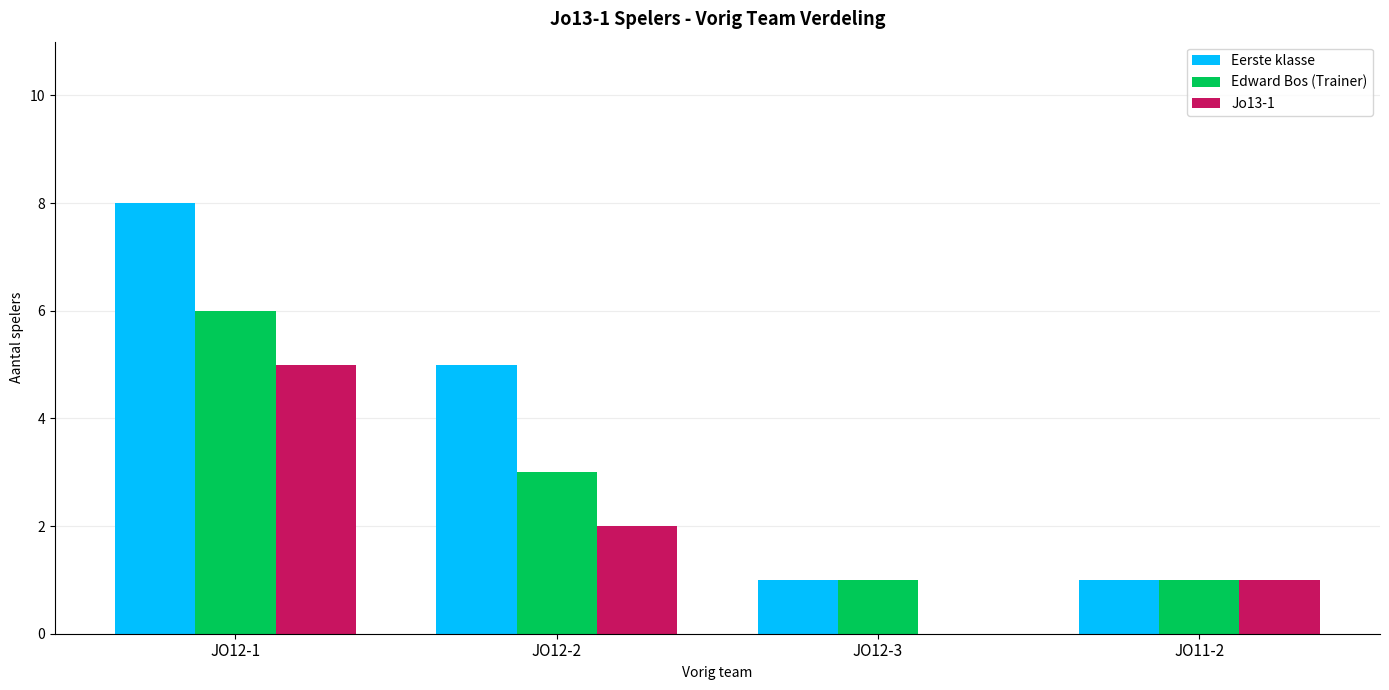

What is the sum of the Edward Bos (Trainer) values at JO12-3 and JO12-1?

7